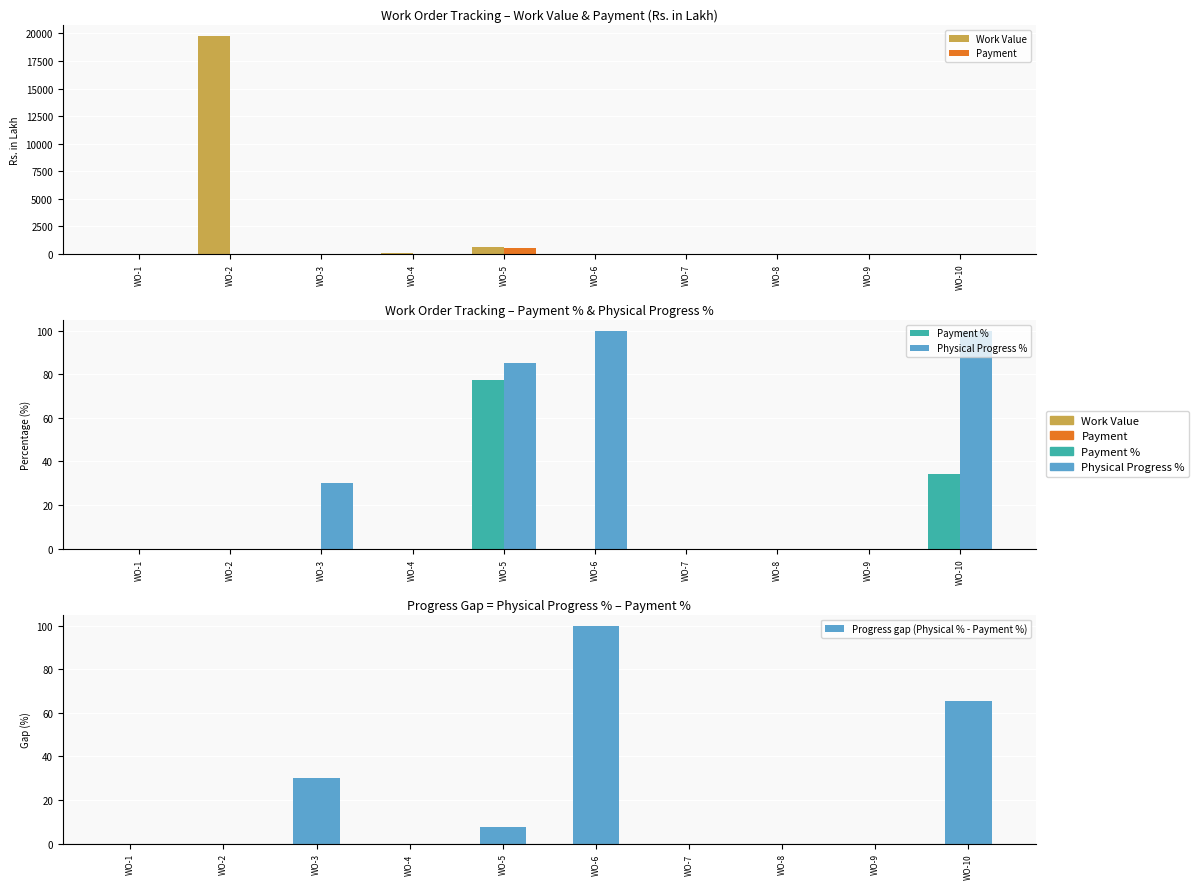

Reading right to left, what are all the values shown in this chart?

Work Value: 21.4	8.0	16.5	17.2	26.0	649.0	94.8	5.3	19789.3	10.6
Payment: 7.4	0.0	0.0	0.0	0.0	501.8	0.0	0.0	0.0	0.0
Payment %: 34.4	0.0	0.0	0.0	0.0	77.3	0.0	0.0	0.0	0.0
Physical Progress %: 100.0	0.0	0.0	0.0	100.0	85.0	0.0	30.0	0.0	0.0
Progress gap (Physical % - Payment %): 65.6	0.0	0.0	0.0	100.0	7.7	0.0	30.0	0.0	0.0